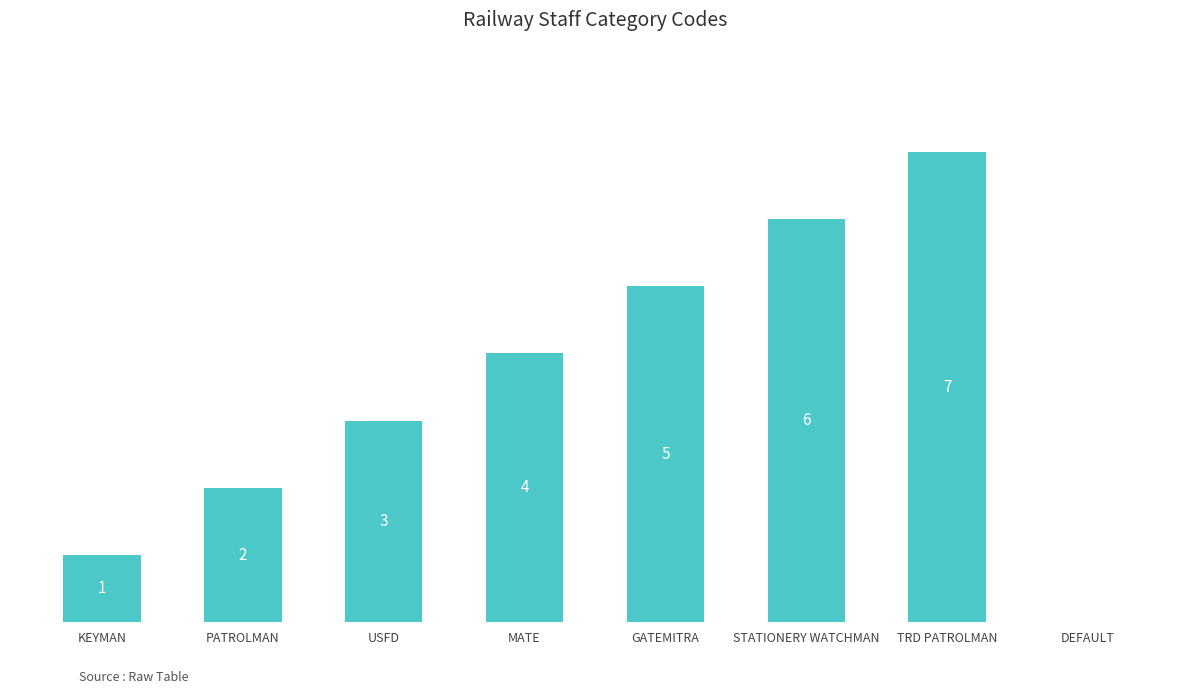

Which has a higher value, TRD PATROLMAN or DEFAULT?

TRD PATROLMAN